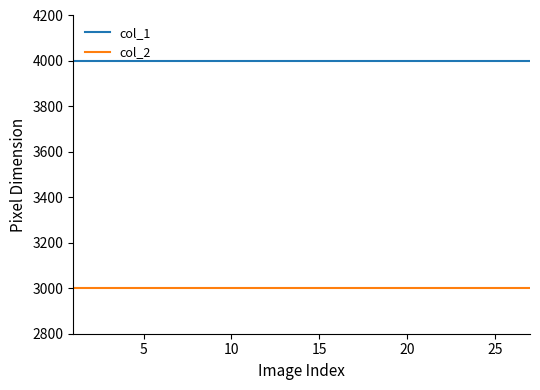

Which series has the largest total across all categories?

col_1